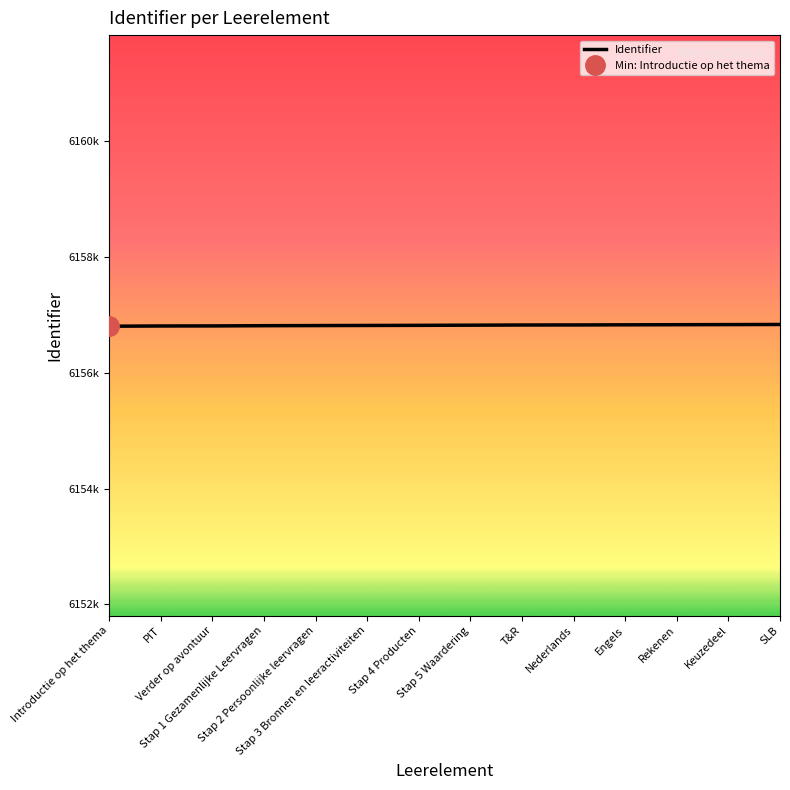

How many series are shown in this chart?

1